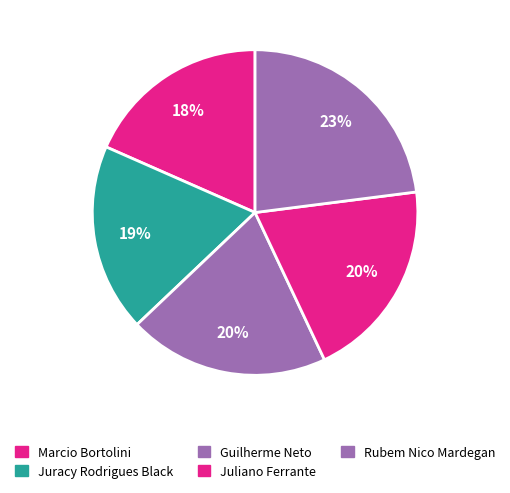

Which slice is the smallest?

Marcio Bortolini